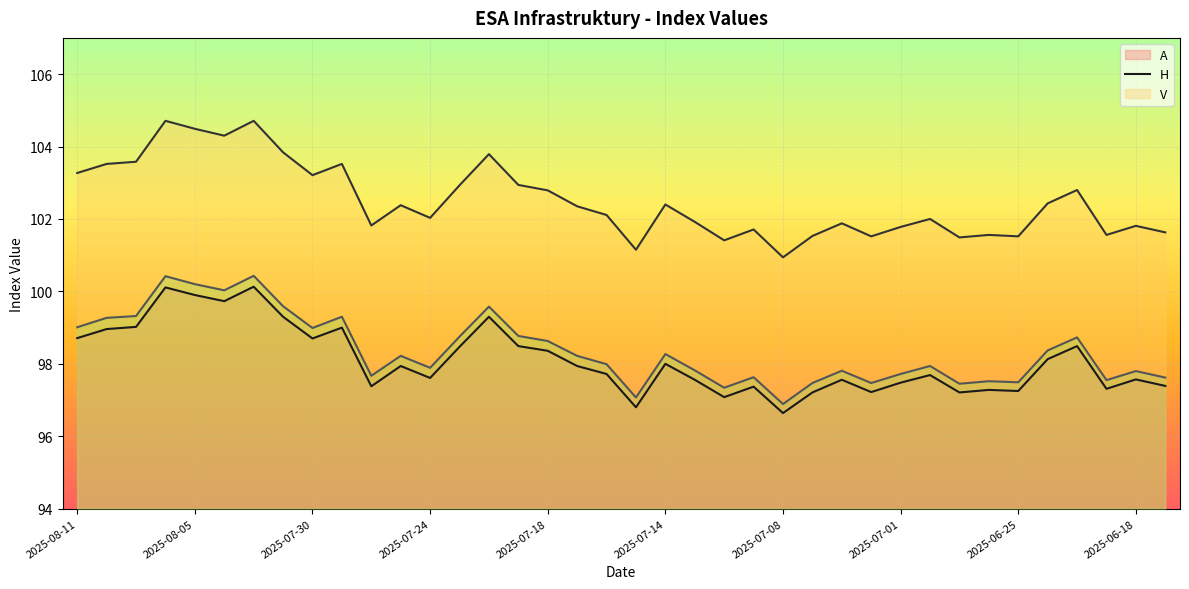

How many data points in V are above 98?

19